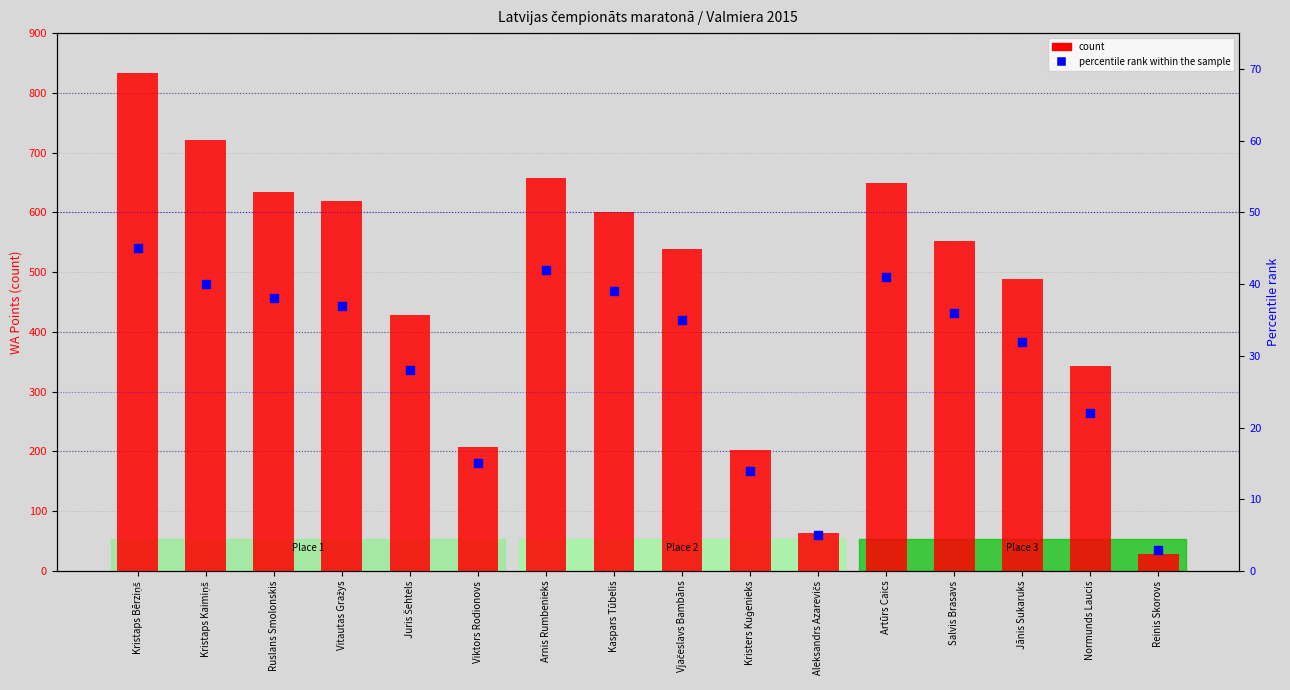

What is the total value across all series at Reinis Skorovs?

32